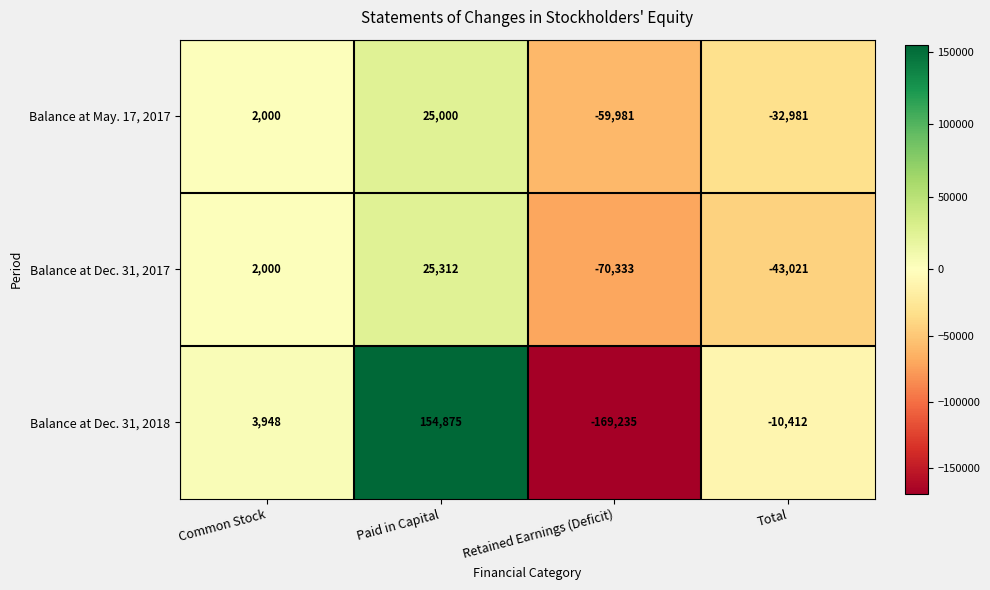

How many Balance at Dec. 31, 2017 values are between -43021 and 25312?

3